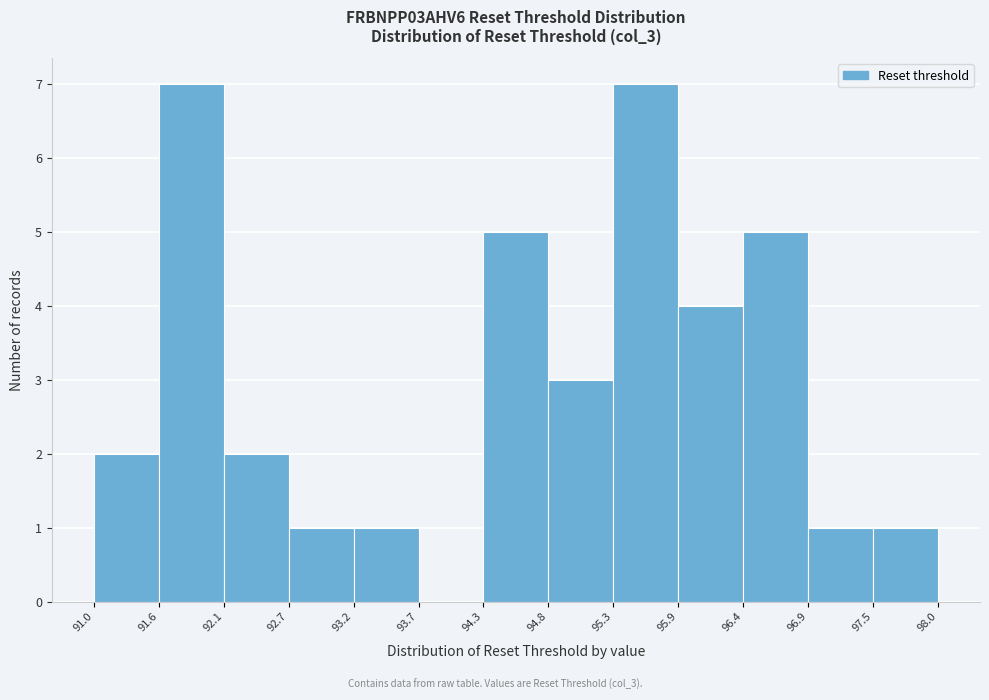

Reading left to right, list every bar in this chart as the range it spans on the x-axis followed by its height. The values are not printed on the chart, so give them approximately, as read against the axis.

91.0 to 91.6: 2
91.6 to 92.1: 7
92.1 to 92.7: 2
92.7 to 93.2: 1
93.2 to 93.7: 1
93.7 to 94.3: 0
94.3 to 94.8: 5
94.8 to 95.3: 3
95.3 to 95.9: 7
95.9 to 96.4: 4
96.4 to 96.9: 5
96.9 to 97.5: 1
97.5 to 98.0: 1